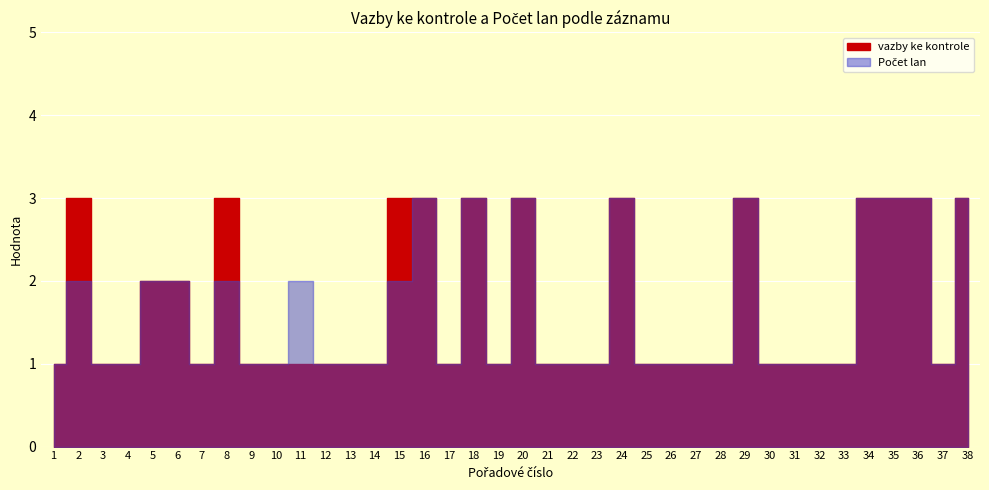

What is the value of the Počet lan point at the 16th from the left?

3